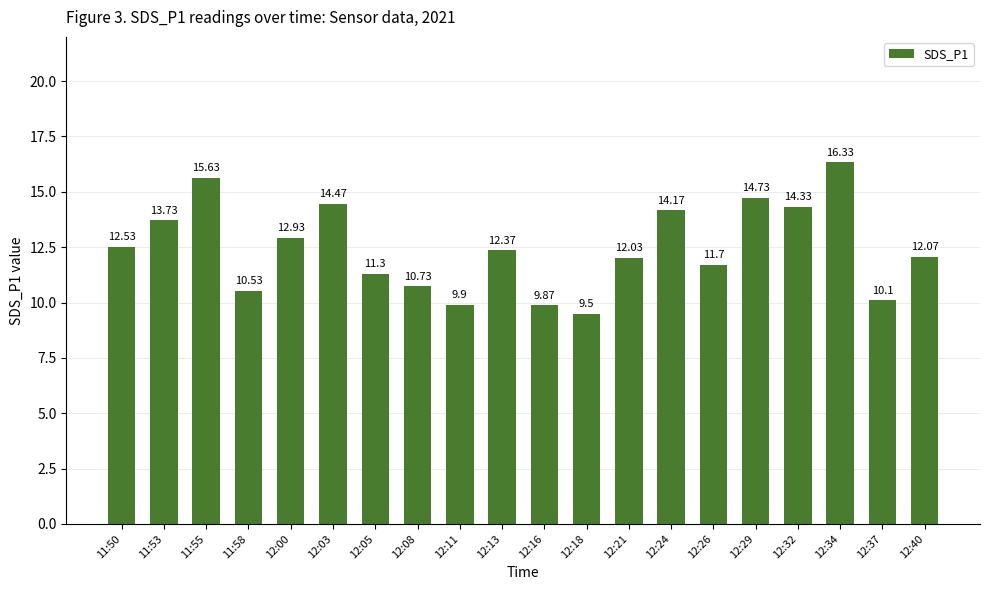

What is the difference between the maximum and minimum values?

6.8